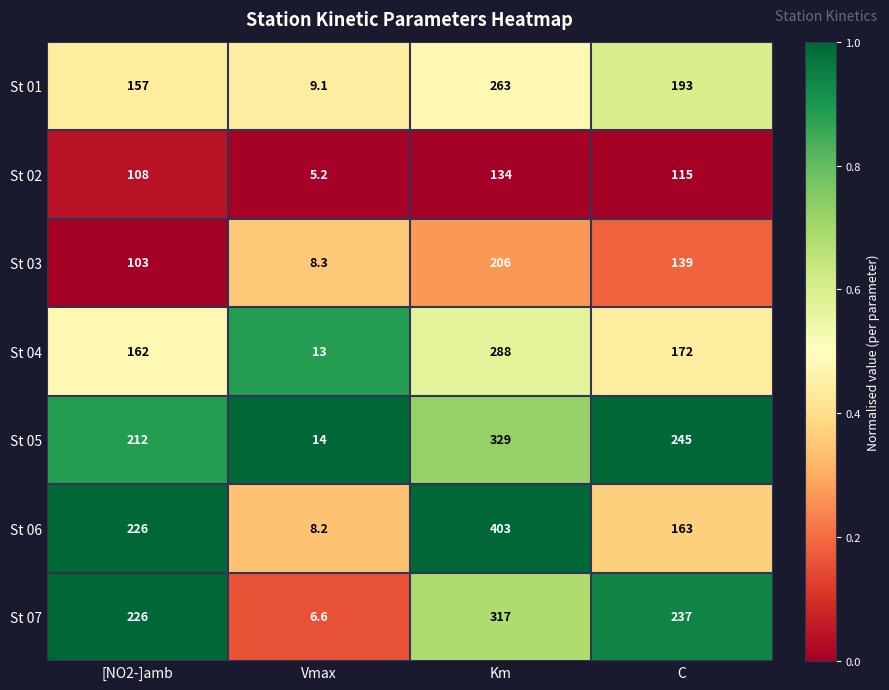

Which series has the largest total across all categories?

St 06